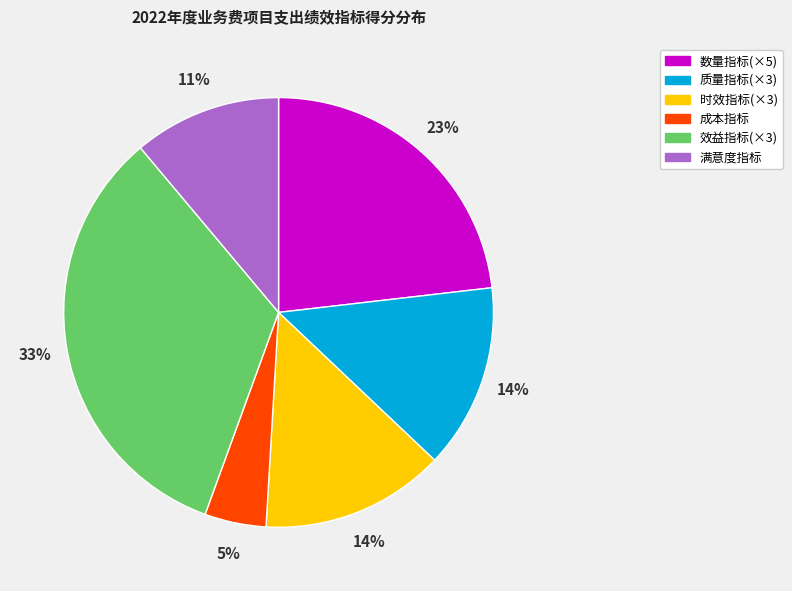

Does any single category account for the majority?

No